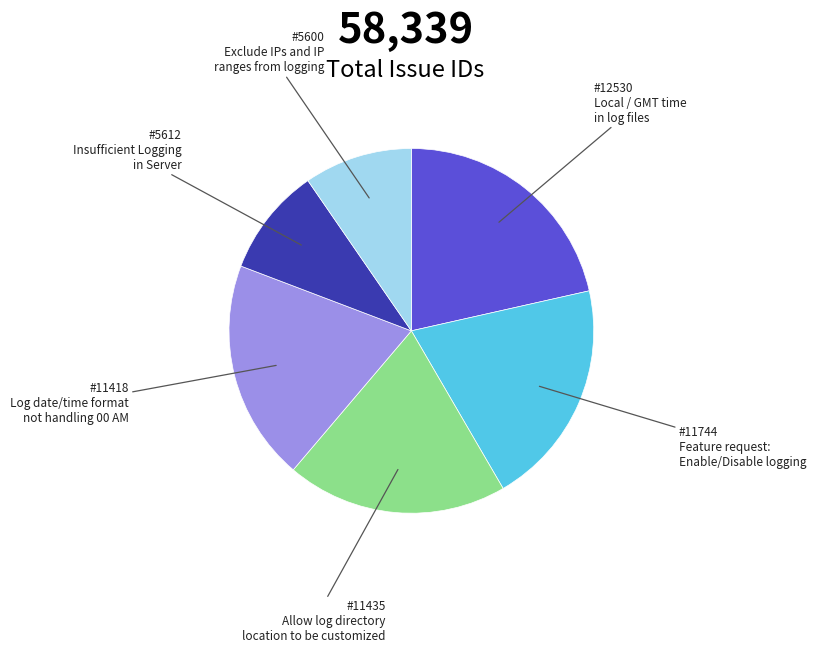

Does any single category account for the majority?

No